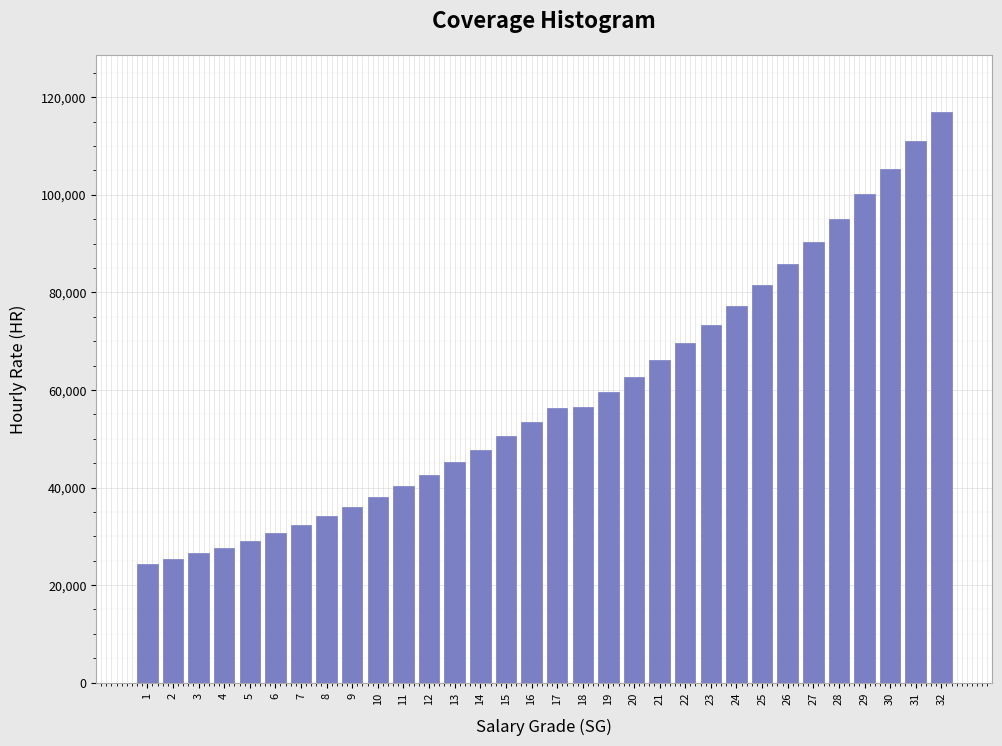

What is the ratio of the value at 17 to the value at 4?

2.0